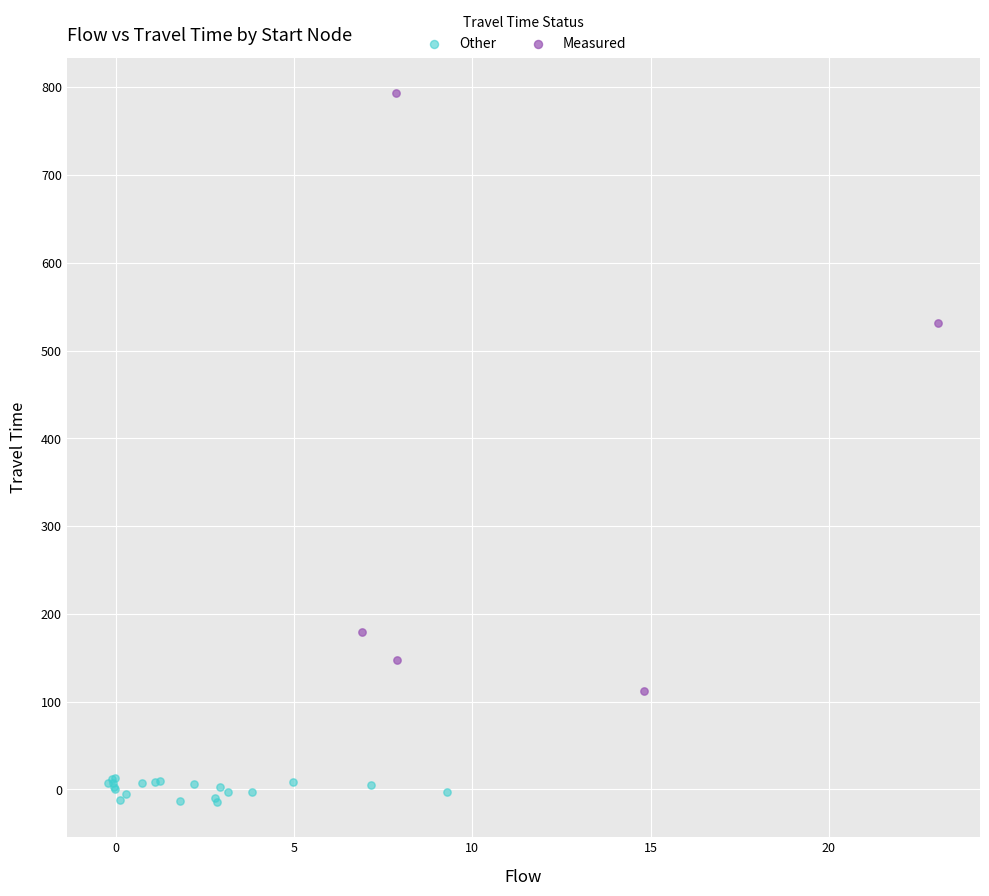

Which series has the largest Y range (max minus min)?

Measured